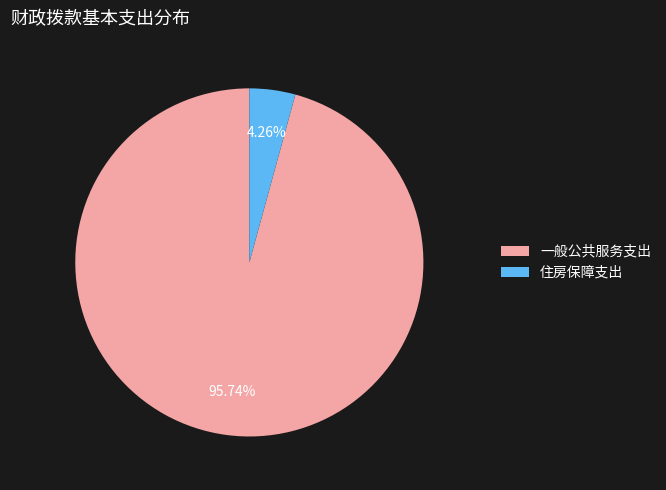

The 住房保障支出 slice represents 4% of the pie. True or false?

True